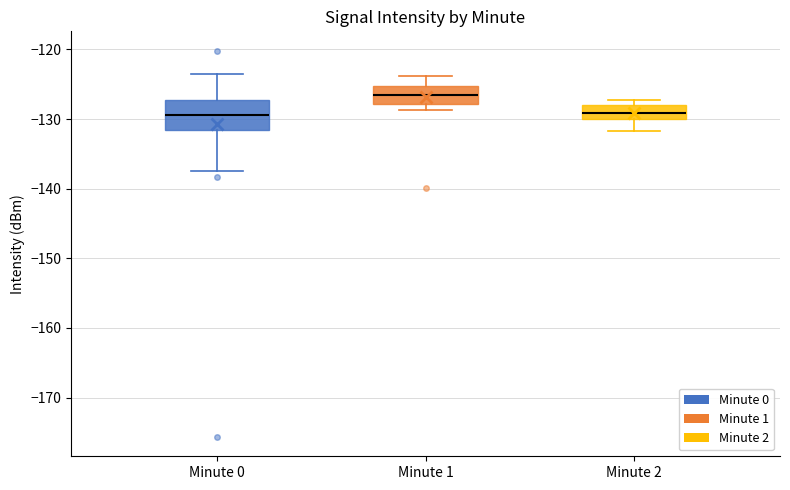

Where does the median line of the box for Minute 0 sit on the y-axis? The values are not printed on the chart, so give them approximately, as read against the axis.

-129